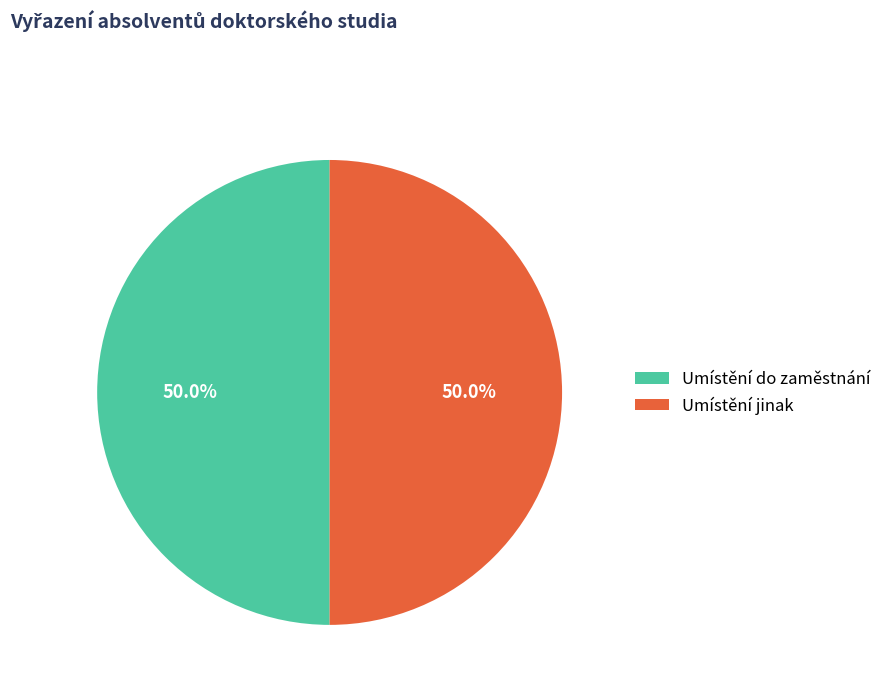

Approximately how many times larger is the value at Umístění do zaměstnání compared to Umístění jinak?

1.0